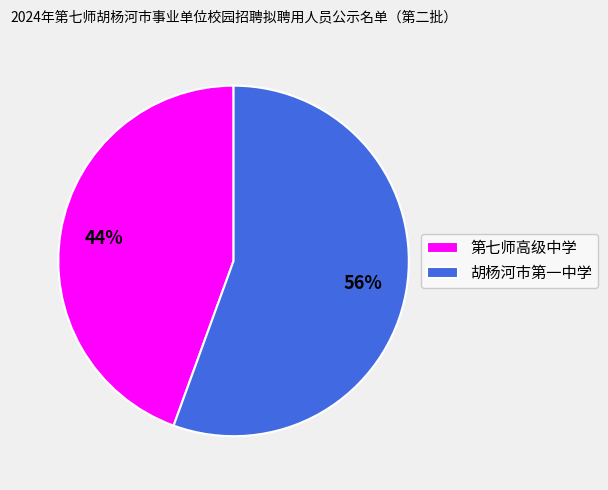

Which category has the biggest portion of the pie?

胡杨河市第一中学